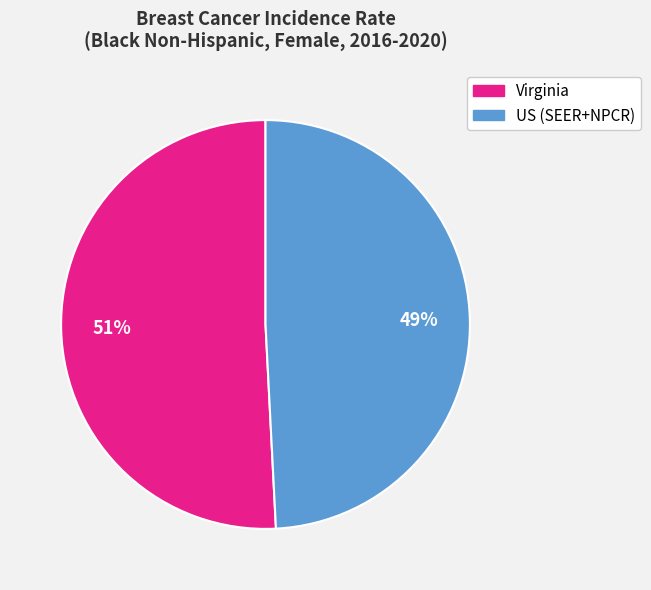

How many slices are in this pie chart?

2